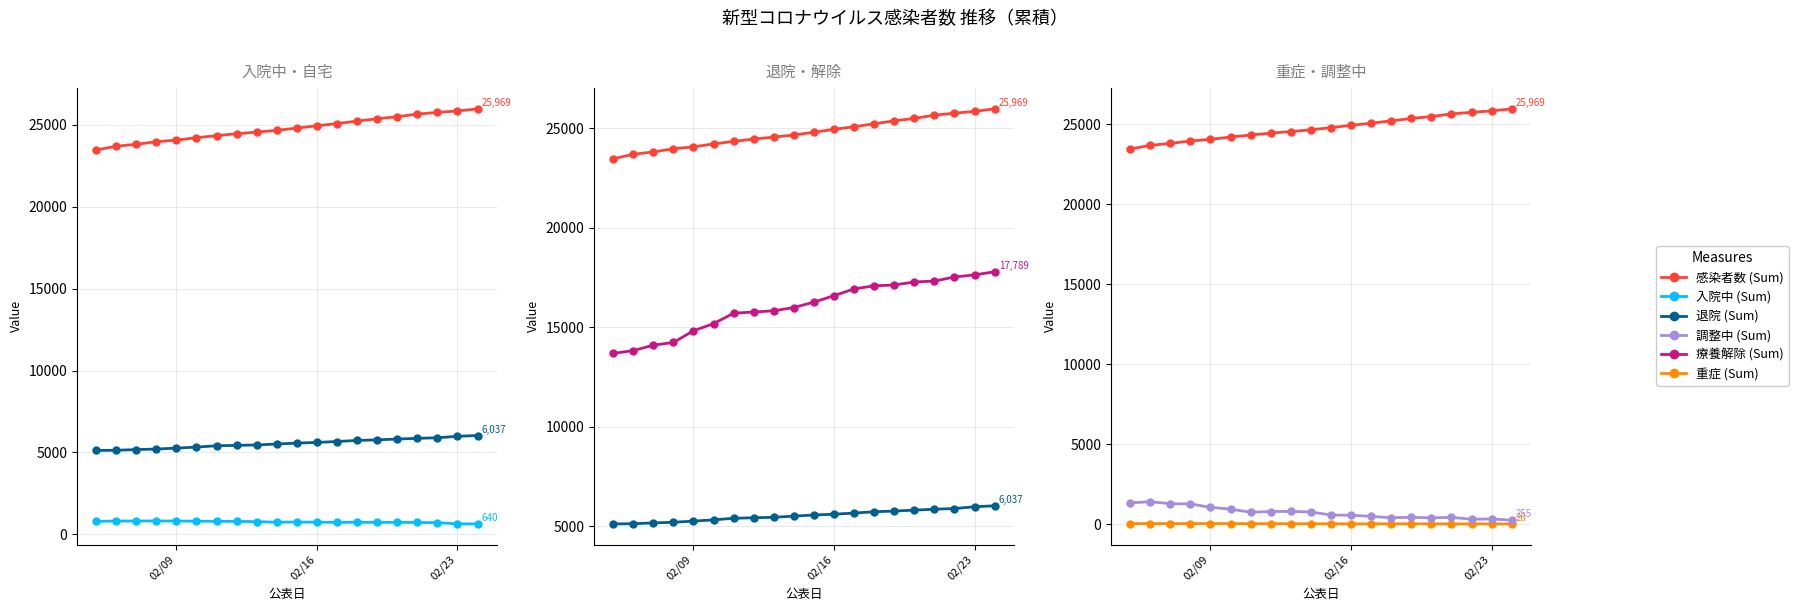

True or false: 入院中 and 退院 cross at least once.

False